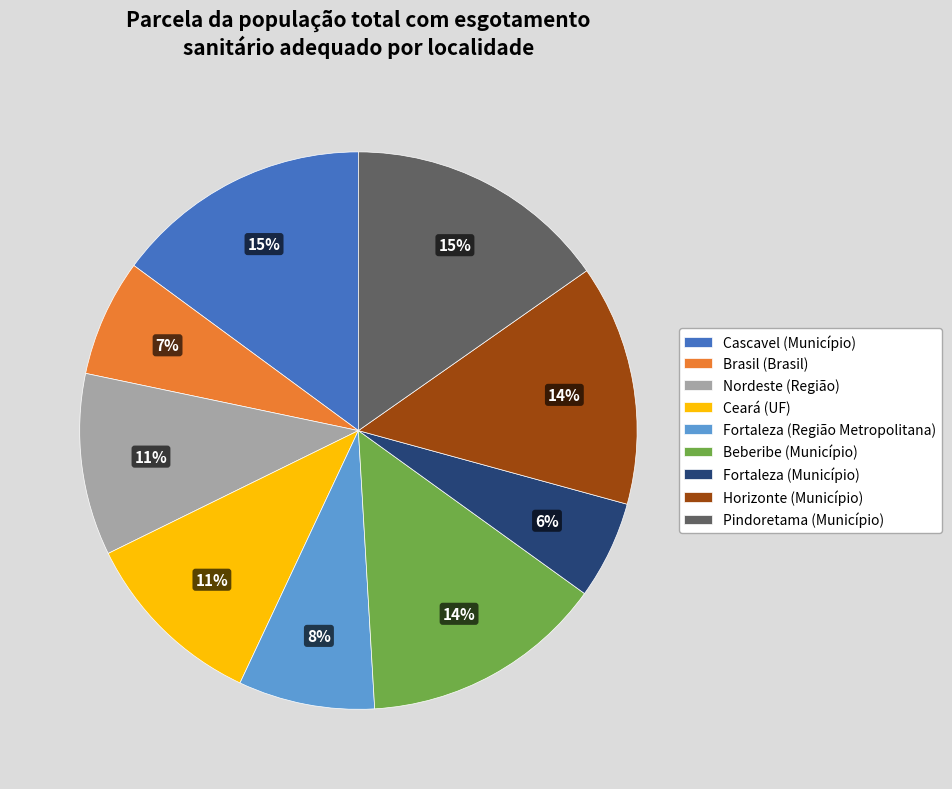

What is the smallest slice in the pie chart?

Fortaleza (Município)